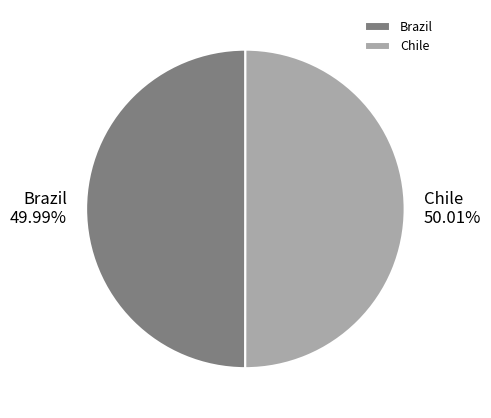

Does any single category account for the majority?

Yes